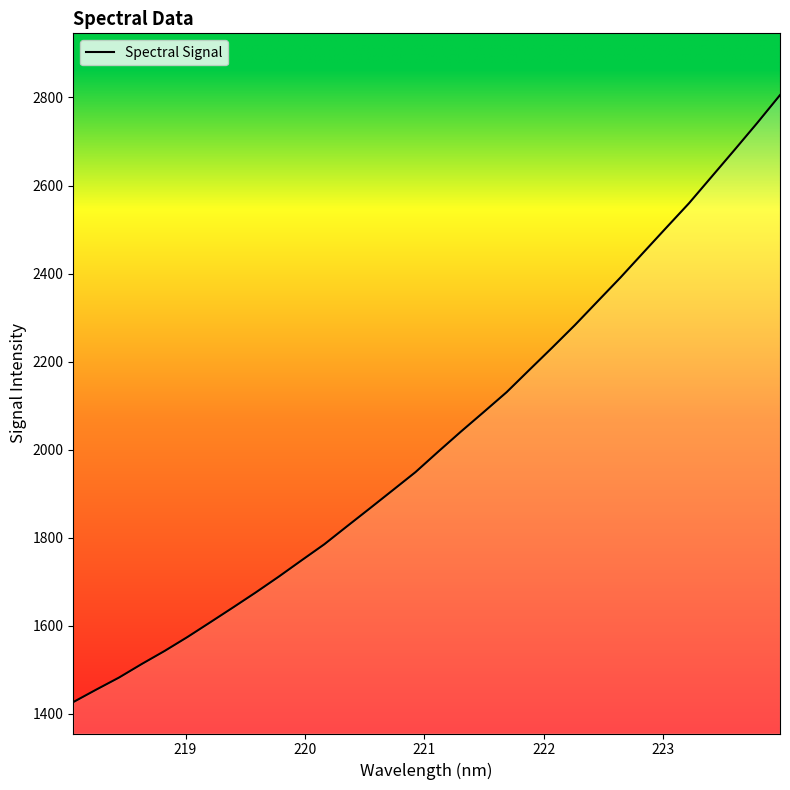

What is the sum of all values?

64754.8